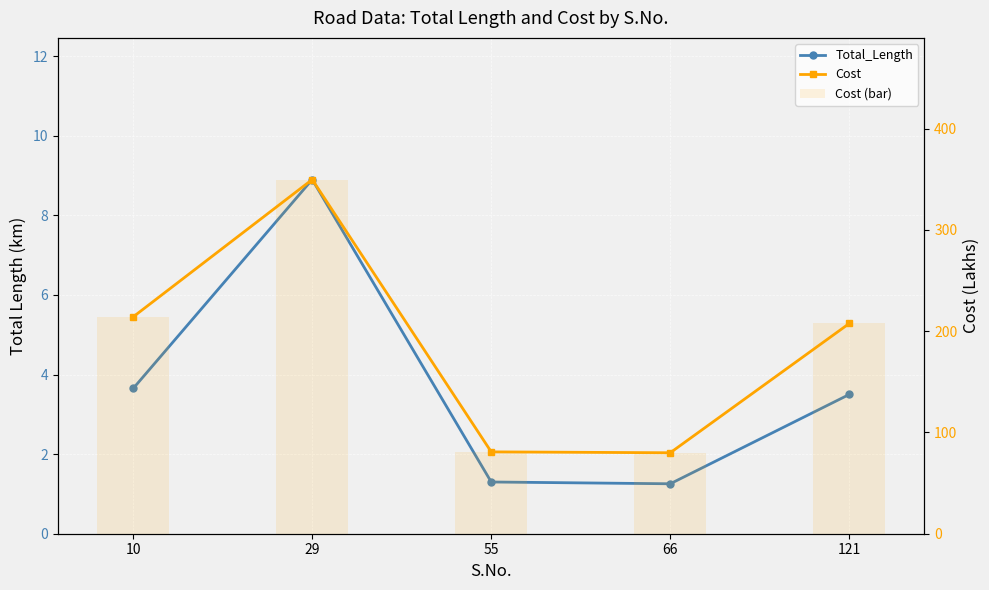

Rank the categories by Cost (bar) value from highest to lowest.

29, 10, 121, 55, 66